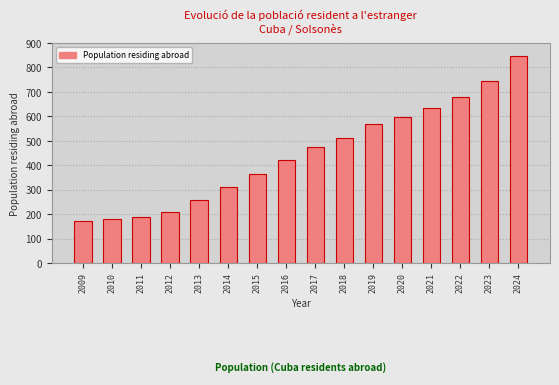

What is the change in value from 2010 to 2013?

+78